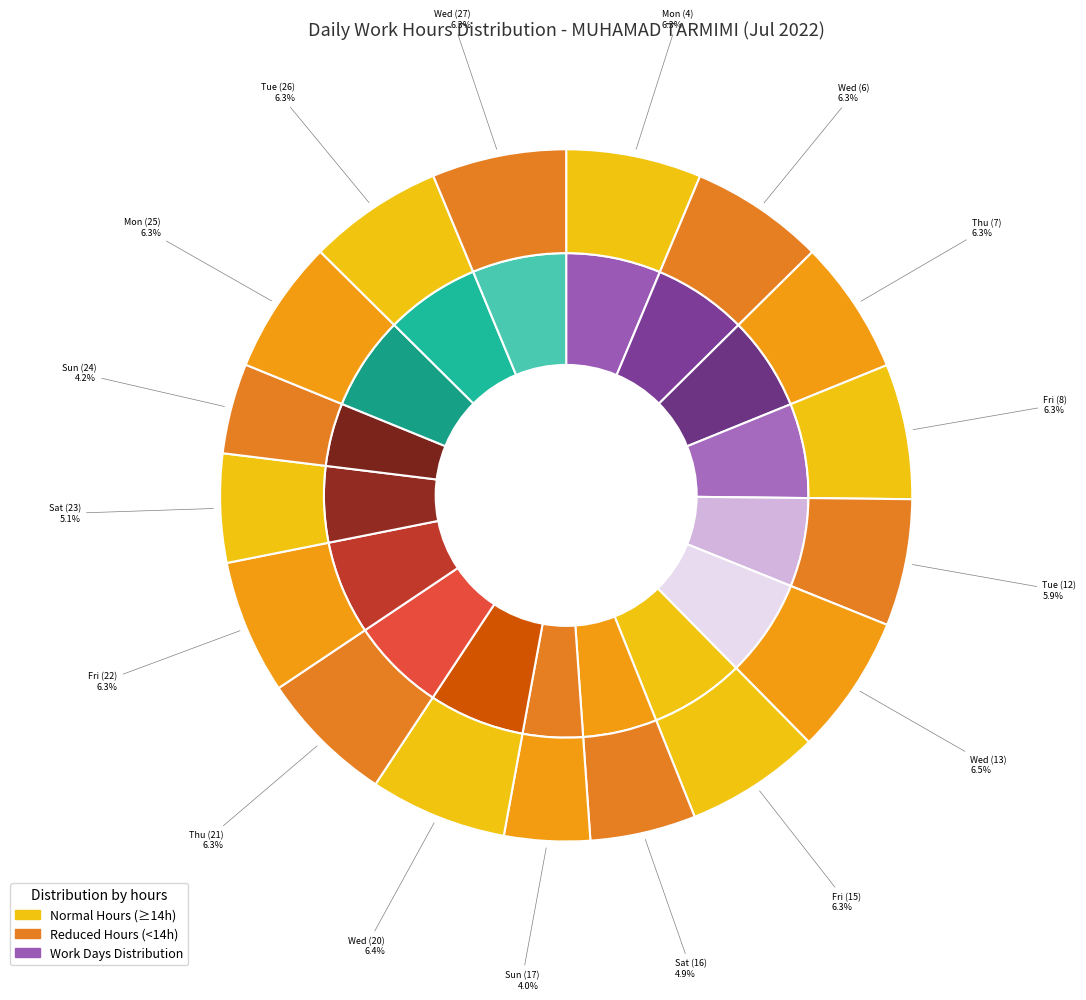

Is there a majority slice in this chart?

No